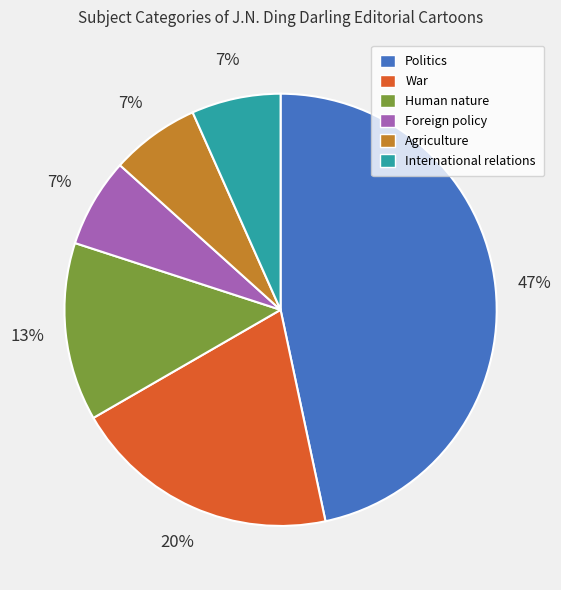

To the nearest percent, what percentage of the pie is Human nature?

13%